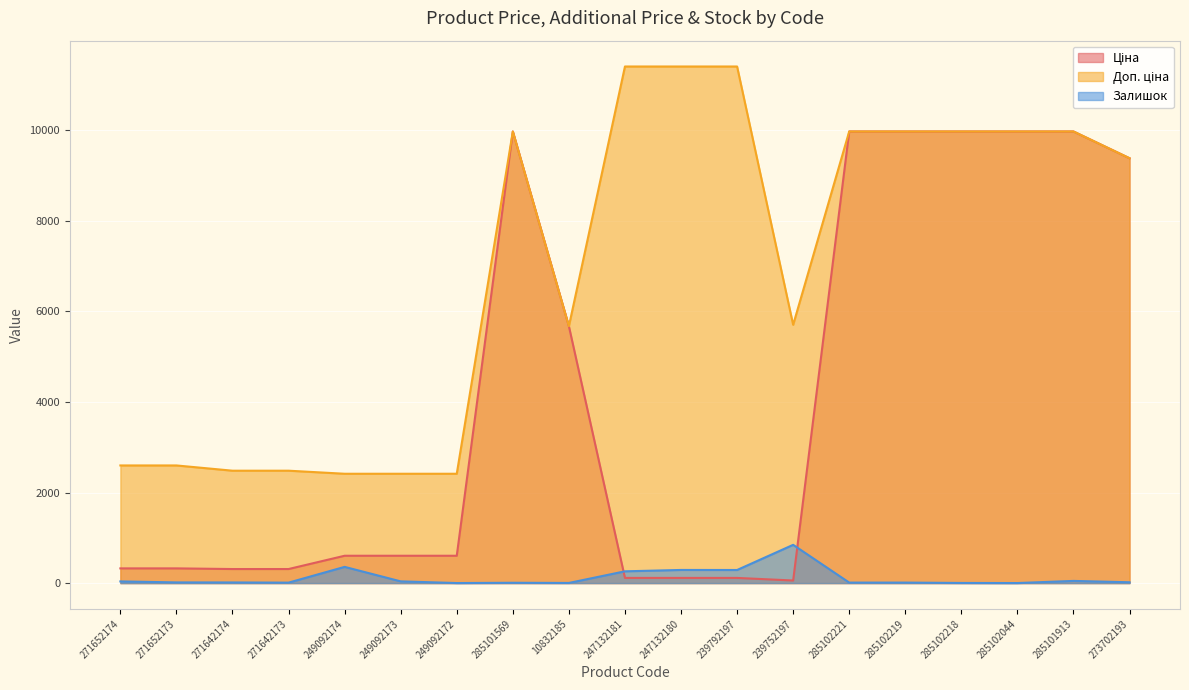

What is the greatest value displayed?

11410.0